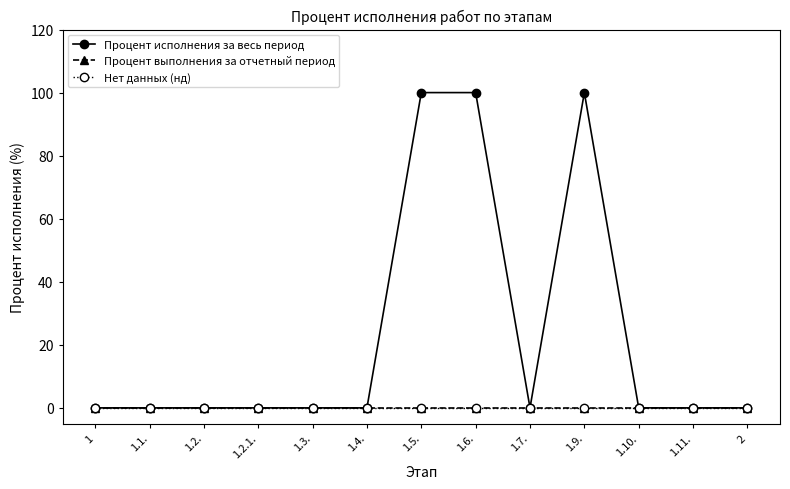

What is the maximum value for Процент исполнения за весь период?

100